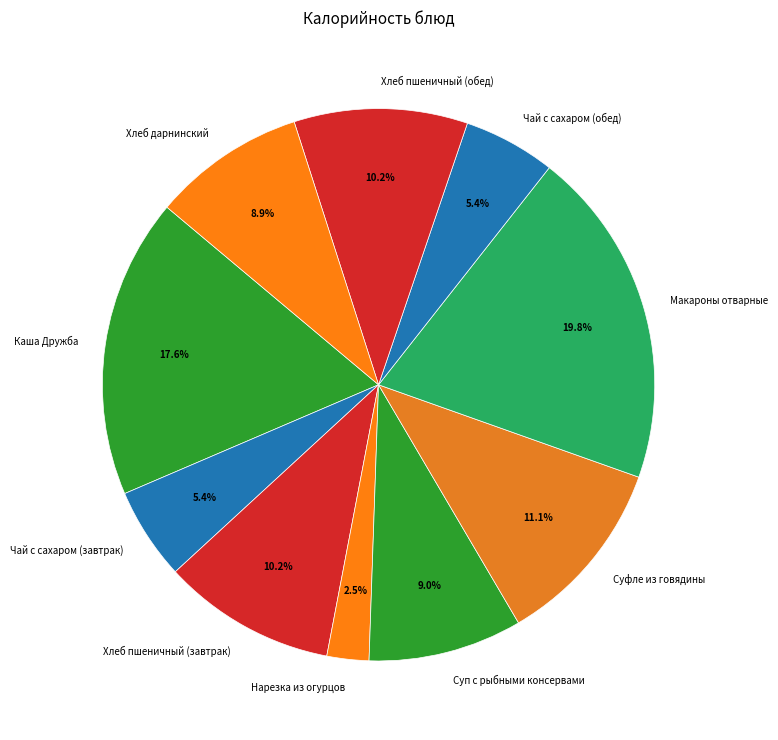

To the nearest percent, what percentage of the pie is Хлеб дарнинский?

9%